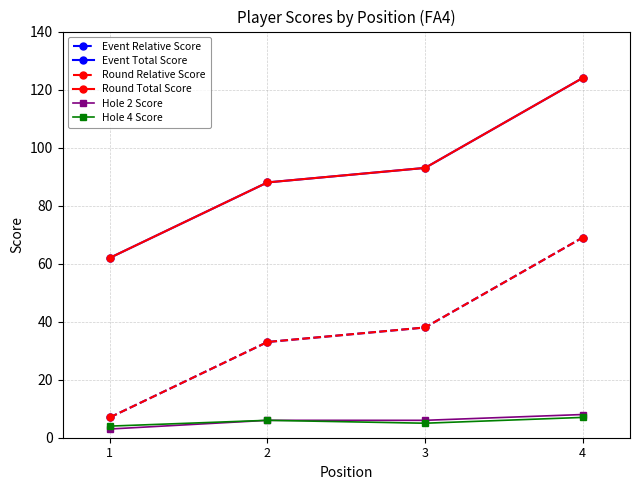

At which category does the chart reach its peak across all series?

4